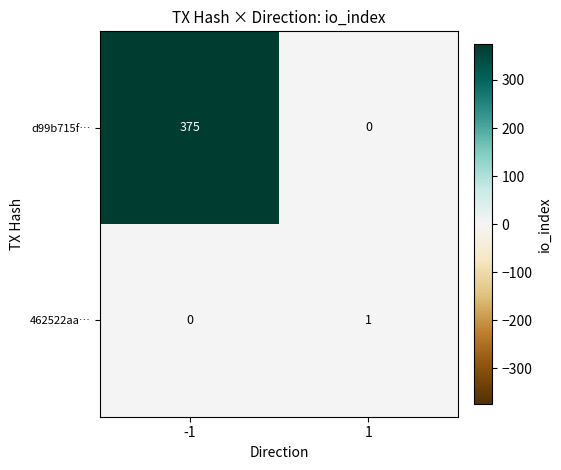

Rank the categories by d99b715f… value from highest to lowest.

-1, 1